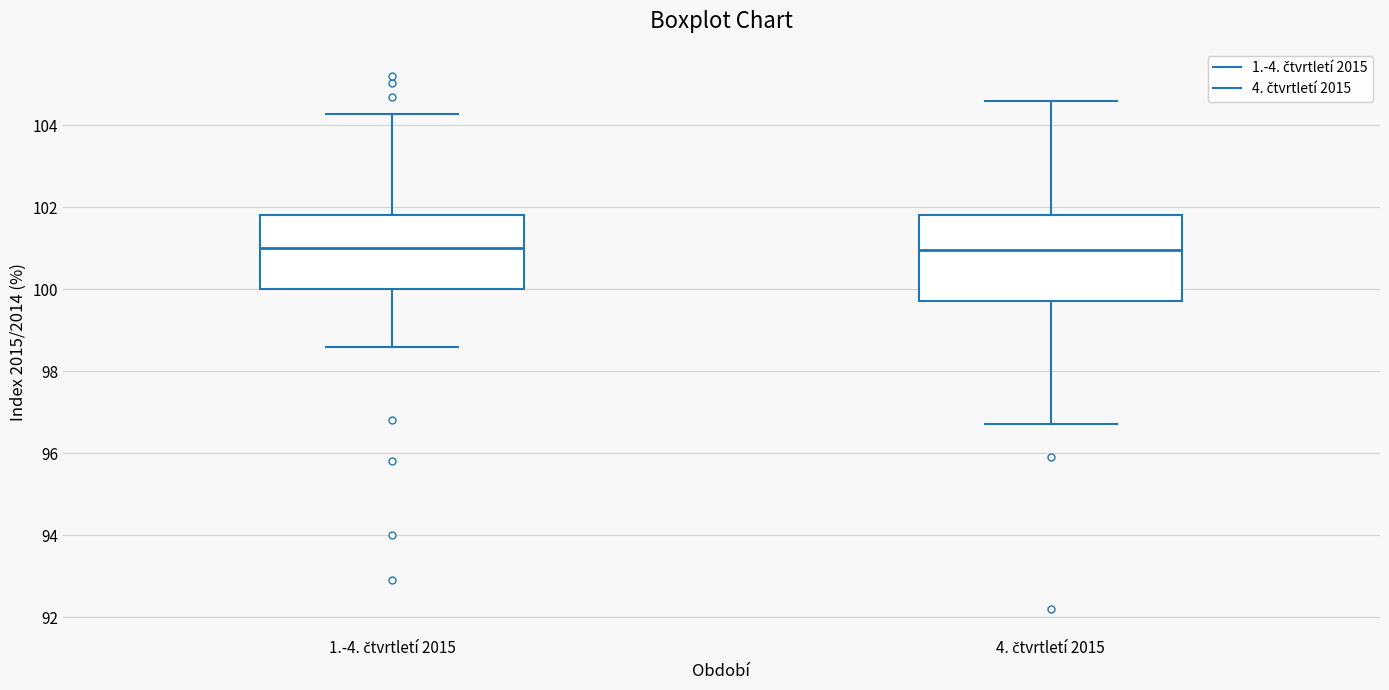

Reading left to right, transcribe this box plot: for each box, give where its median line is, the range the box spans, and where its two whiskers end, as read against the y-axis. The values are not printed on the chart, so give them approximately, as read against the axis.

1.-4. čtvrtletí 2015: median 101.0, box 100.0 to 101.8, whiskers 98.6 to 104.2
4. čtvrtletí 2015: median 101.0, box 99.8 to 101.8, whiskers 96.8 to 104.6